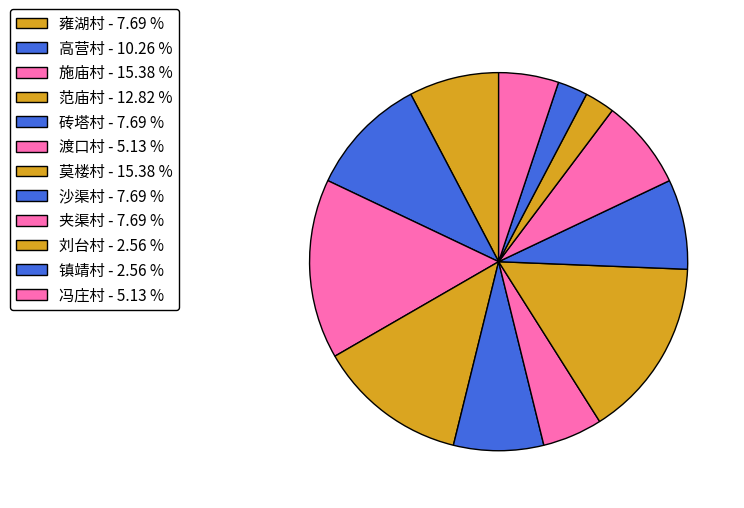

How many slices are in this pie chart?

12